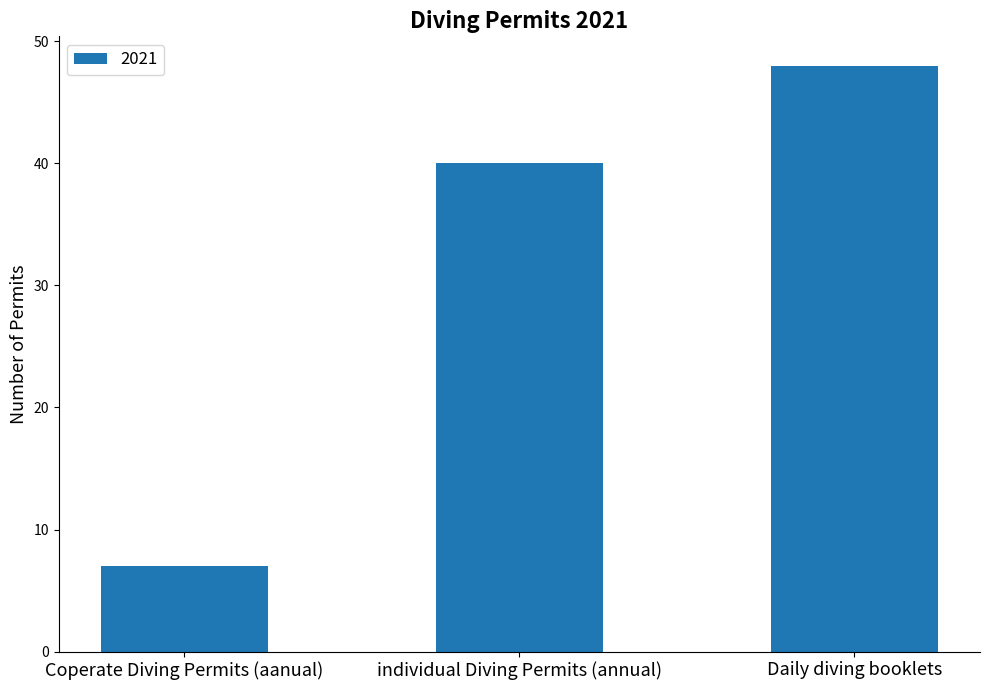

Which category has the highest value across all series?

Daily diving booklets